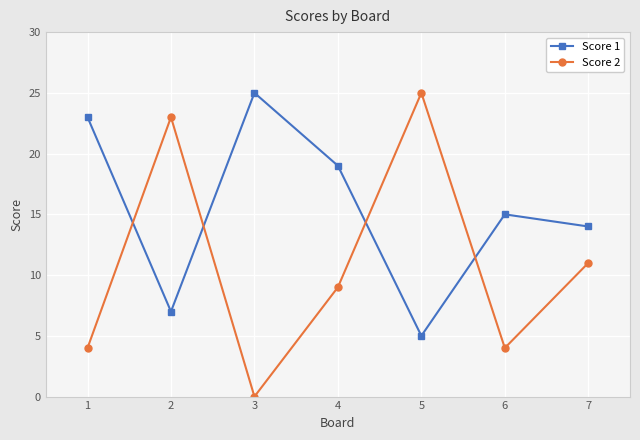

True or false: Score 2 has a value of 10 at 2.

False